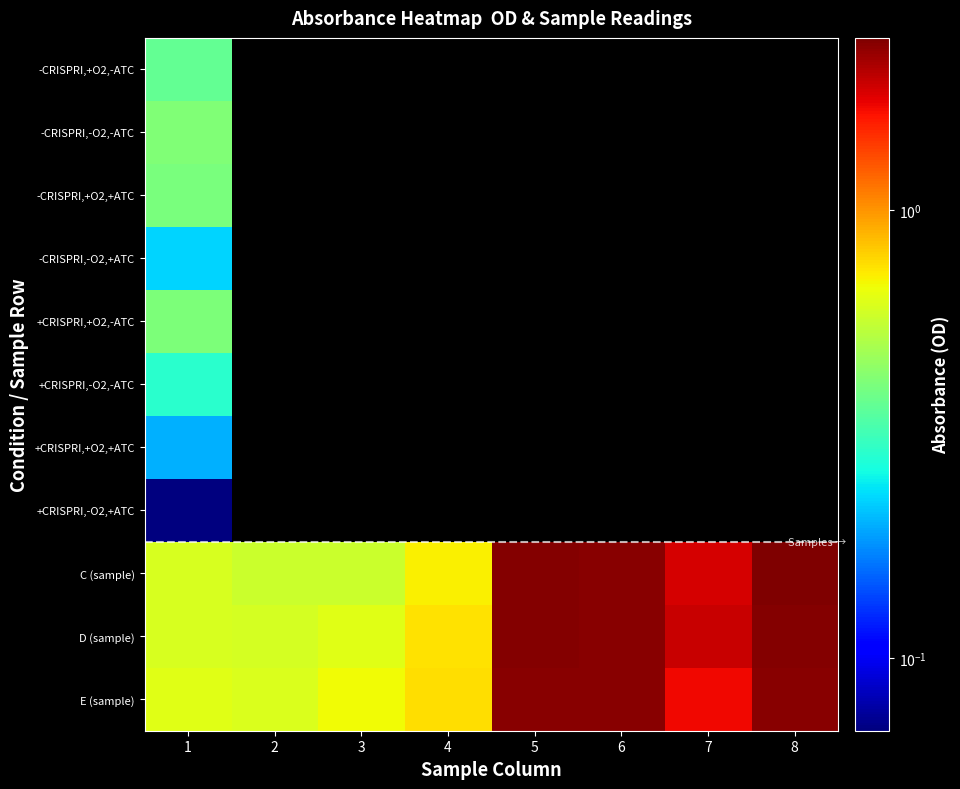

Which series has the largest range (max minus min)?

C (sample)